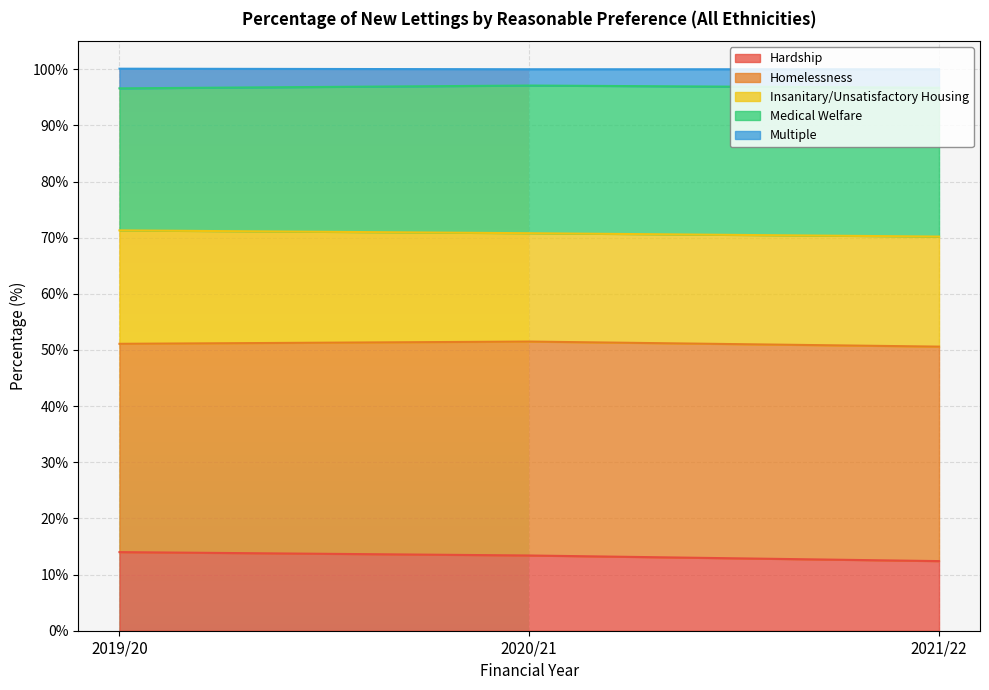

What is the maximum value for Hardship?

14.0